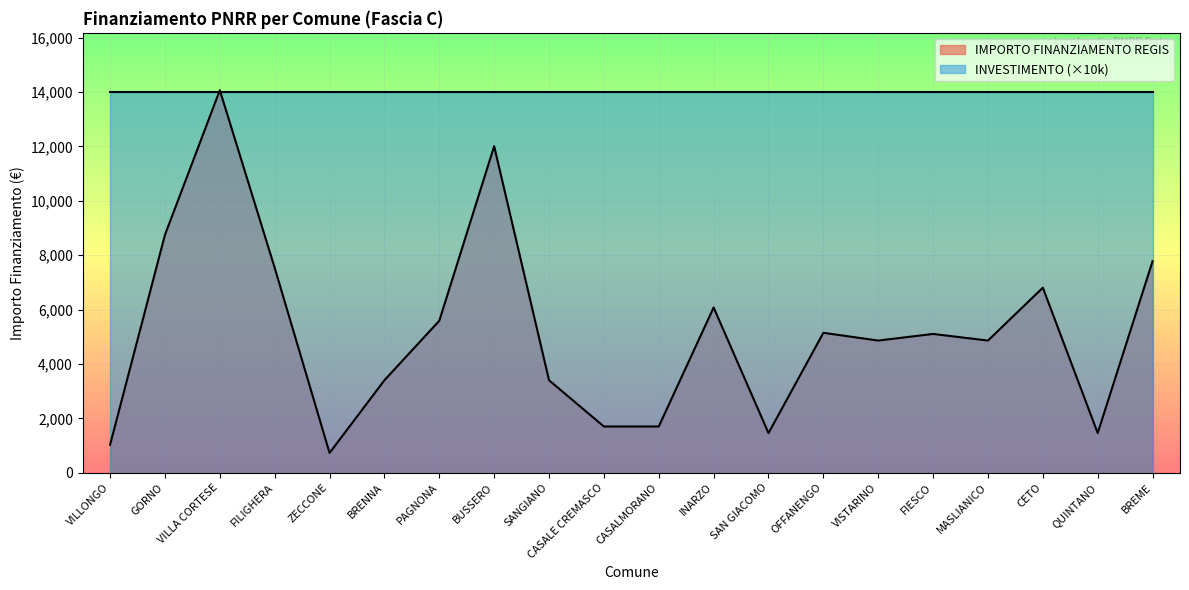

How many distinct data groups are displayed?

2